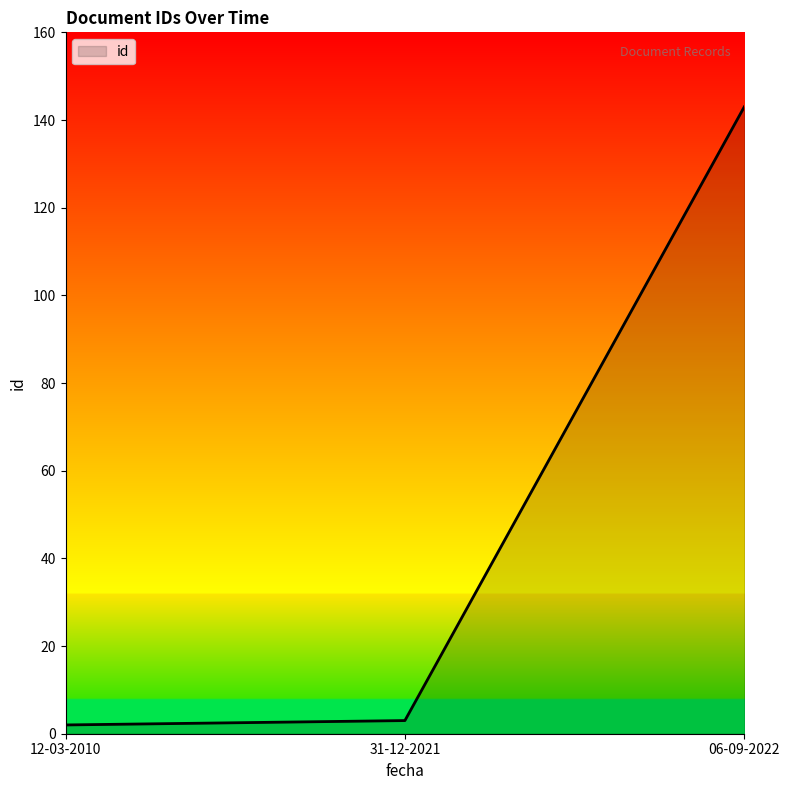

How many lines are shown in the chart?

1